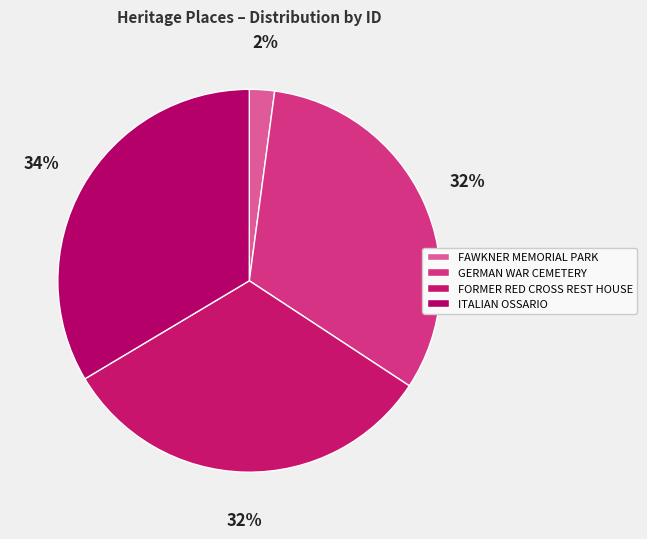

Is it true that FORMER RED CROSS REST HOUSE is 46% of the pie?

False